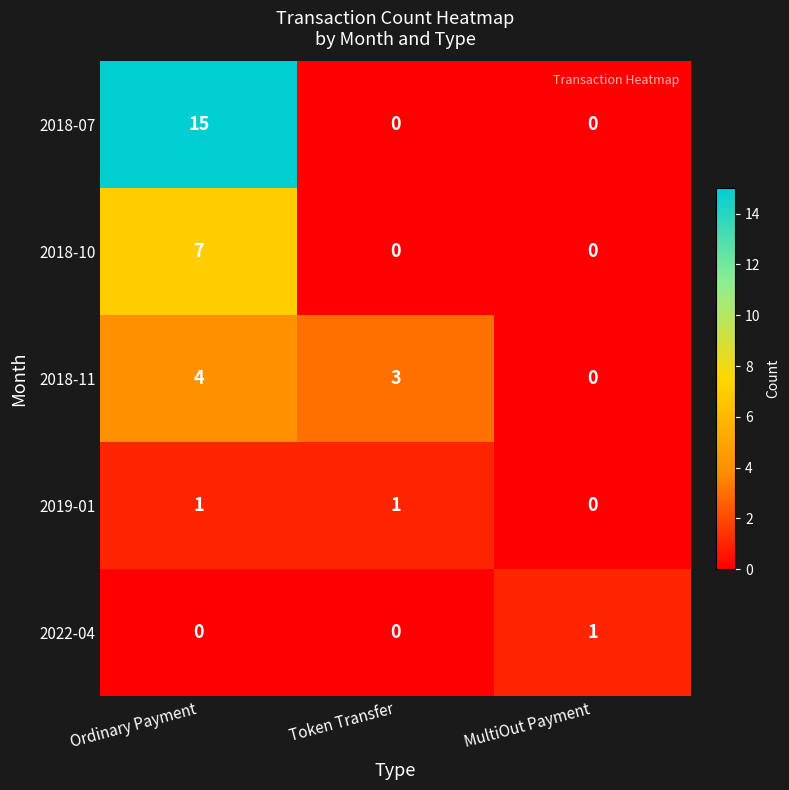

At how many categories does at least one series exceed 11?

1